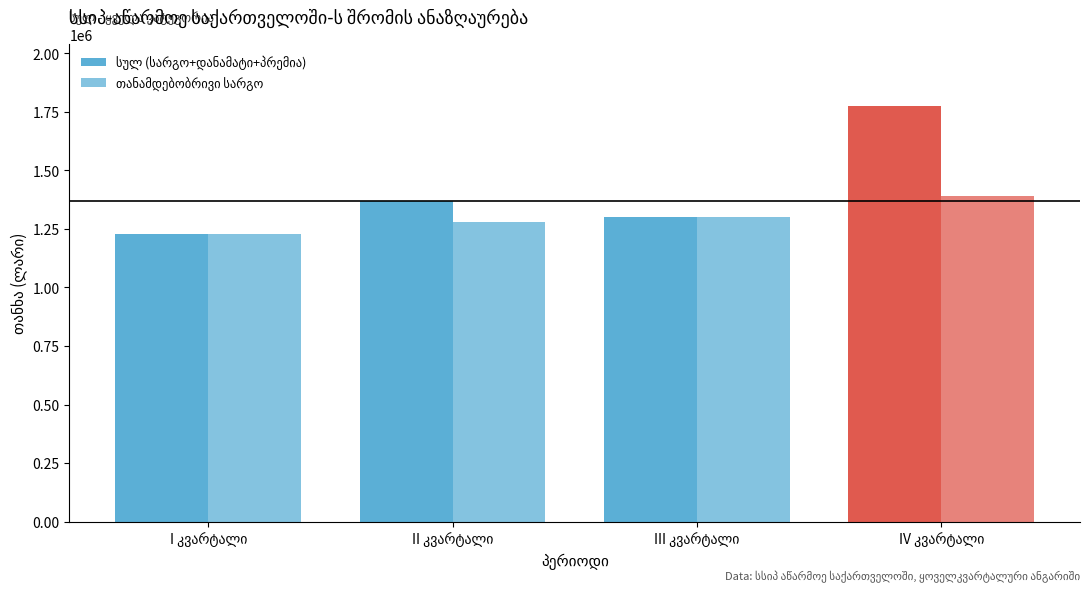

How many data points does each series have?

4